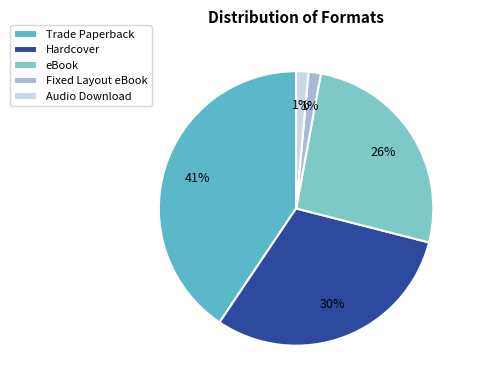

Which category has the biggest portion of the pie?

Trade Paperback